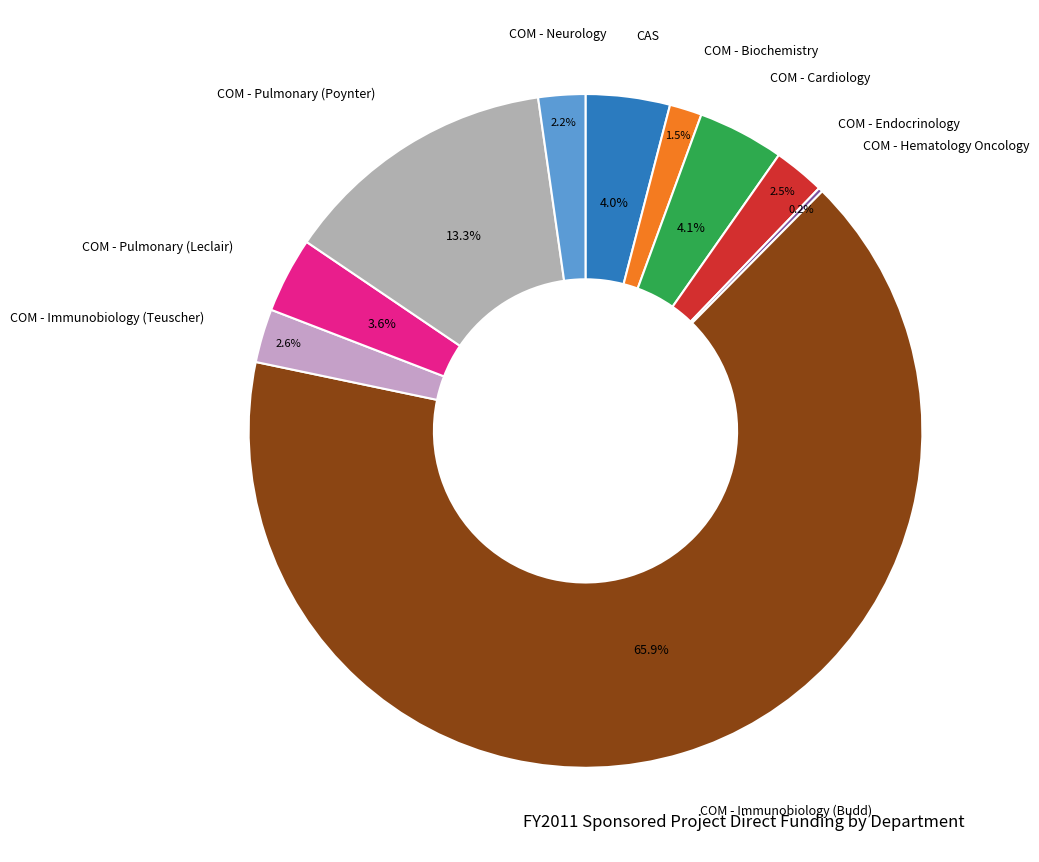

To the nearest percent, what is the difference between the COM - Endocrinology and COM - Pulmonary (Poynter) slice percentages?

11%